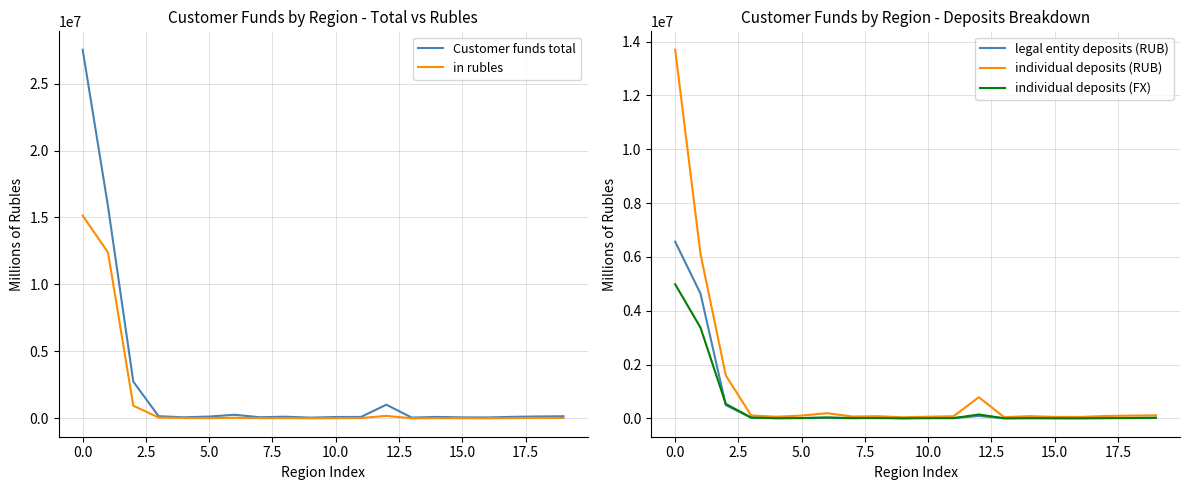

What is the maximum value for in rubles?

15134647